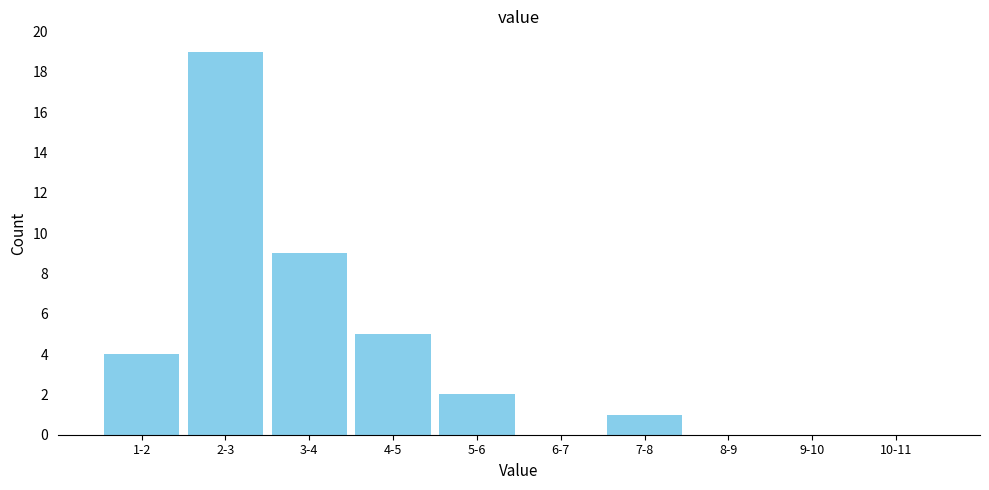

Reading left to right, transcribe all the data shown in this chart.

1-2=4	2-3=19	3-4=9	4-5=5	5-6=2	6-7=0	7-8=1	8-9=0	9-10=0	10-11=0